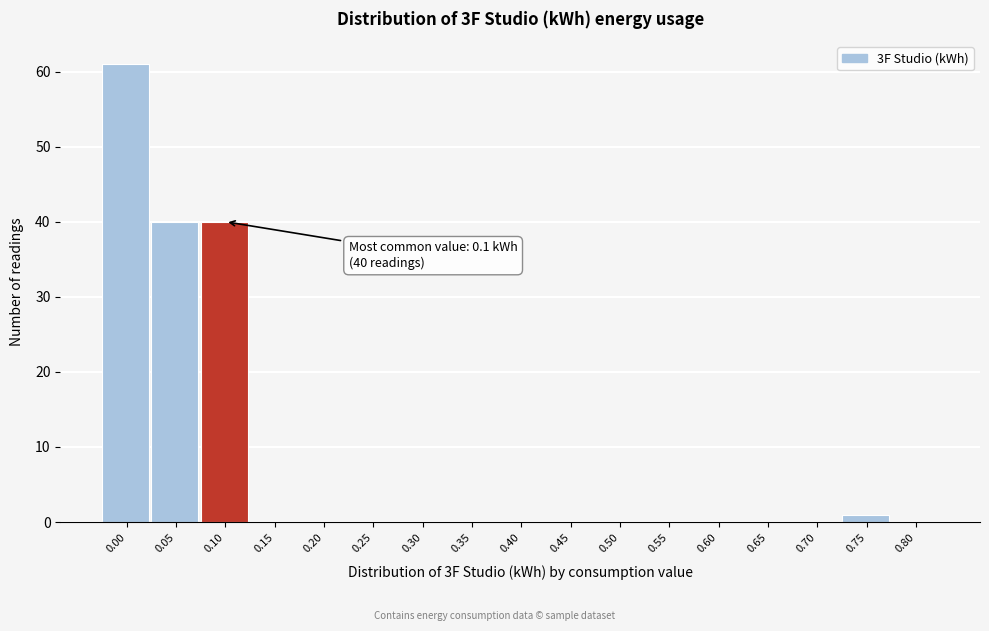

Reading left to right, list all the values displayed in this chart.

0.00=61	0.05=40	0.10=40	0.15=0	0.20=0	0.25=0	0.30=0	0.35=0	0.40=0	0.45=0	0.50=0	0.55=0	0.60=0	0.65=0	0.70=0	0.75=1	0.80=0